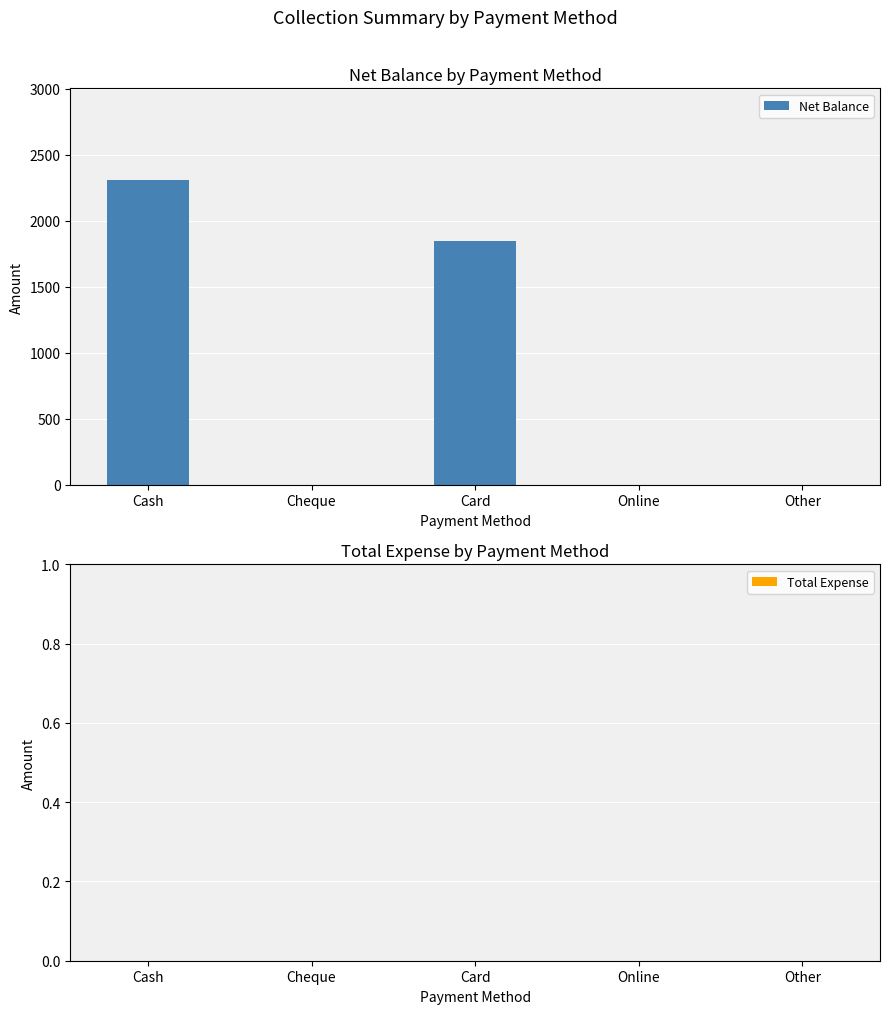

The chart shows a value of 0 at Other. True or false?

True